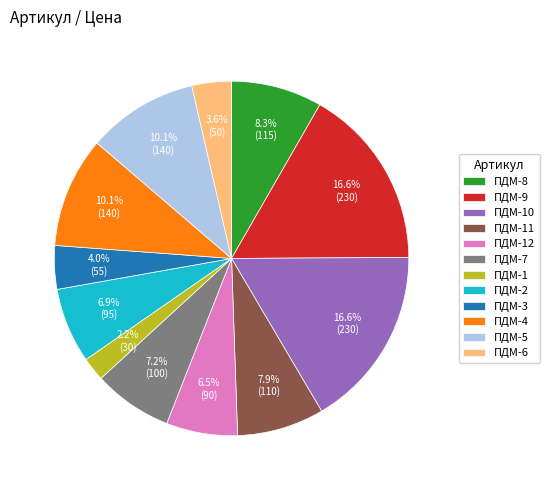

True or false: ПДМ-2 accounts for 1% of the total.

False